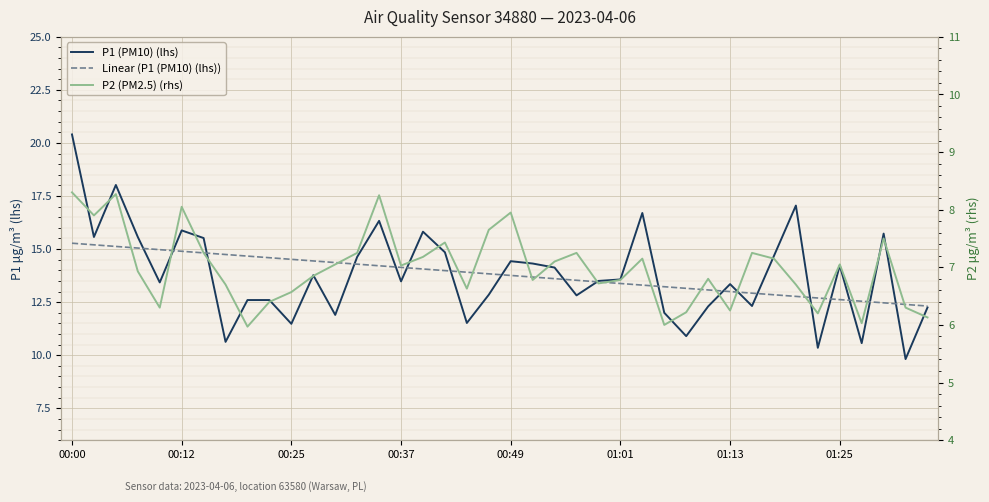

What are all the series names shown in the legend?

P1 (PM10) (lhs), Linear (P1 (PM10) (lhs)), P2 (PM2.5) (rhs)